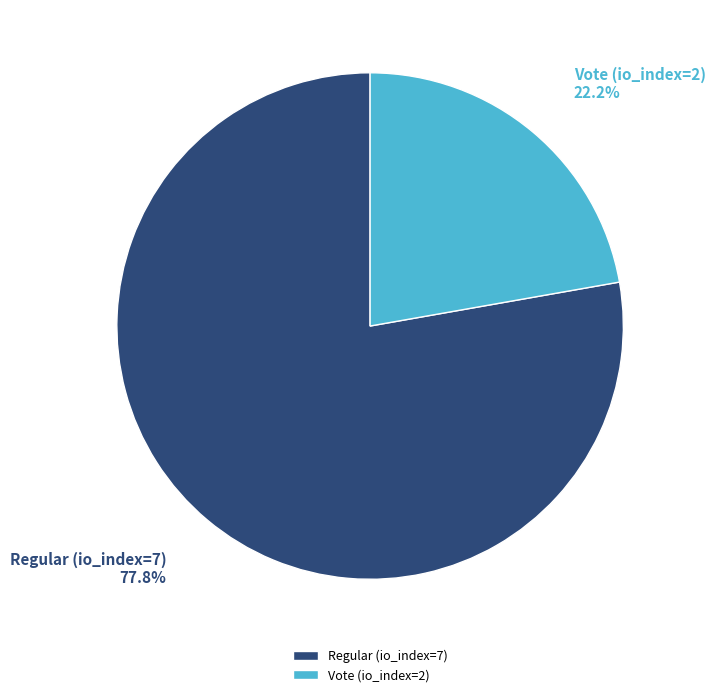

Do Regular (io_index=7) and Vote (io_index=2) together represent more than half of the pie?

Yes